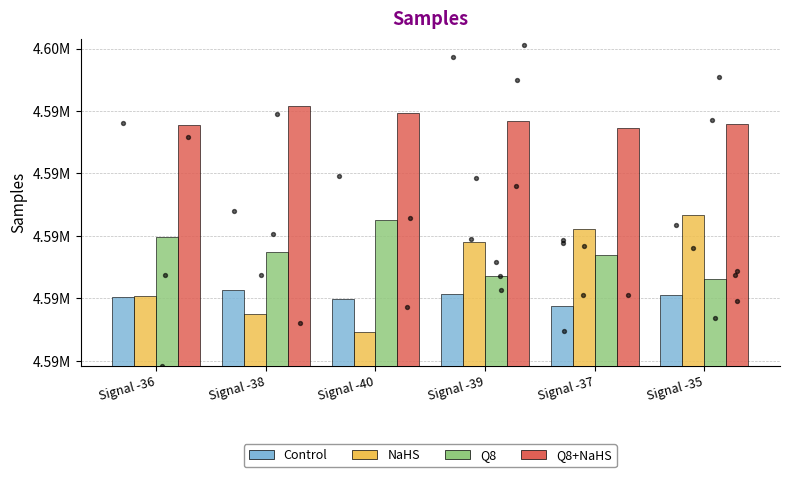

What is the total value across all series at Signal -36?

18359621